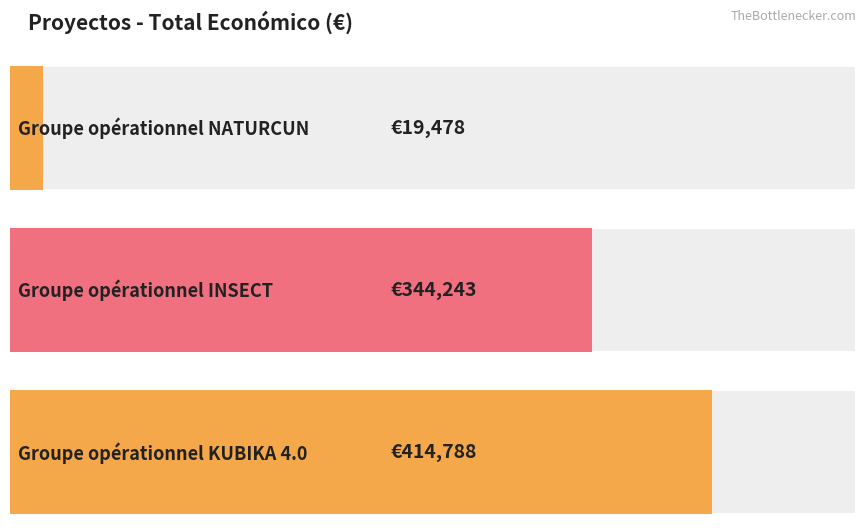

What is the sum of the values at KUBIKA 4.0 and INSECT?

759031